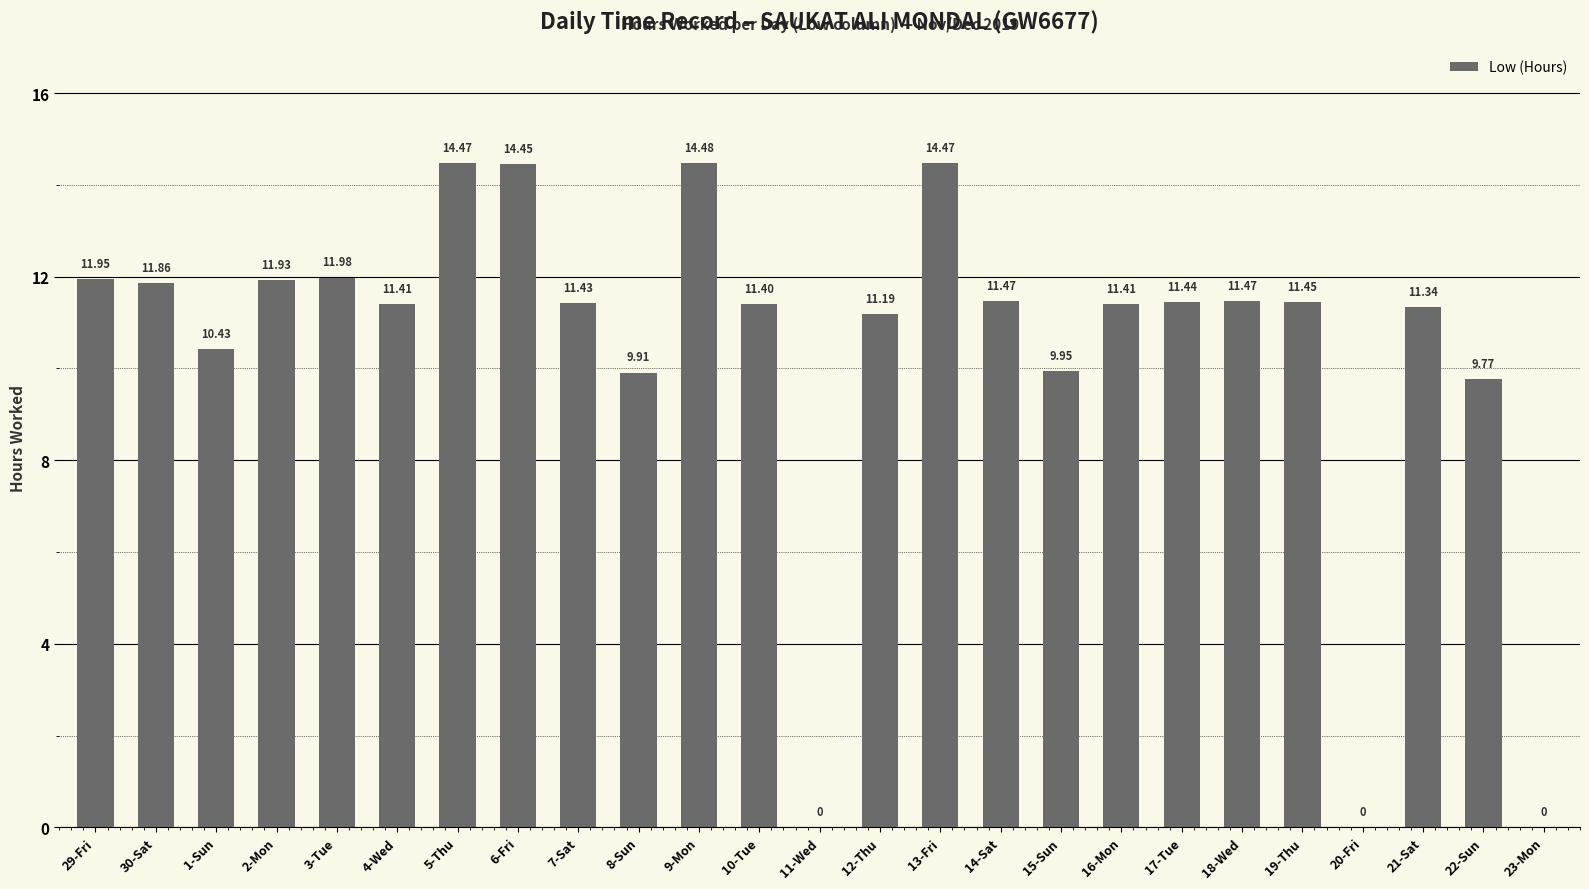

What is the ratio of the value at 10-Tue to the value at 9-Mon?

0.8